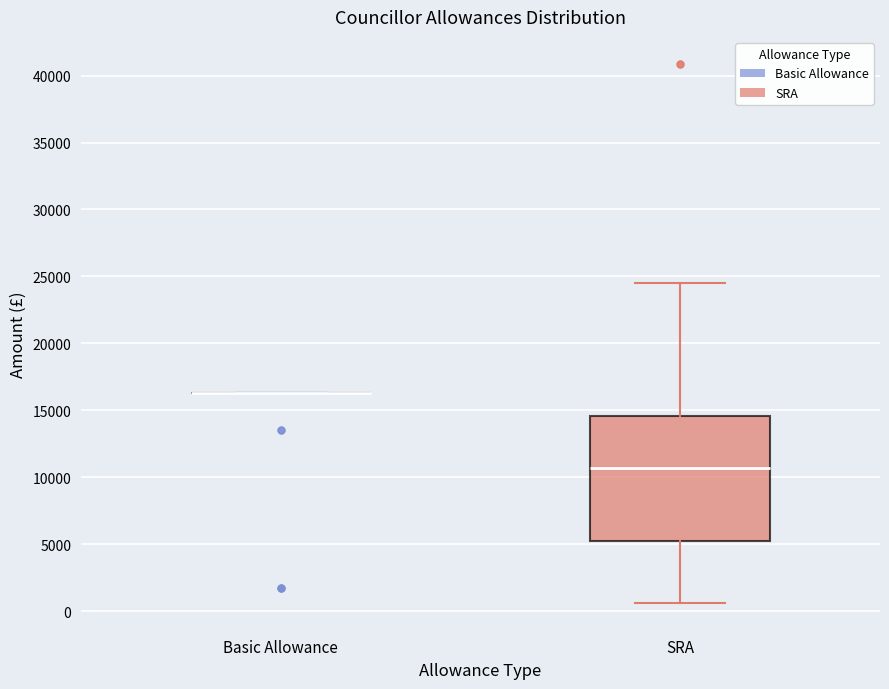

Reading left to right, transcribe this box plot: for each box, give where its median line is, the range the box spans, and where its two whiskers end, as read against the y-axis. The values are not printed on the chart, so give them approximately, as read against the axis.

Basic Allowance: box collapsed to a line at 16500, whiskers 16500 to 16500
SRA: median 10500, box 5500 to 14500, whiskers 500 to 24500